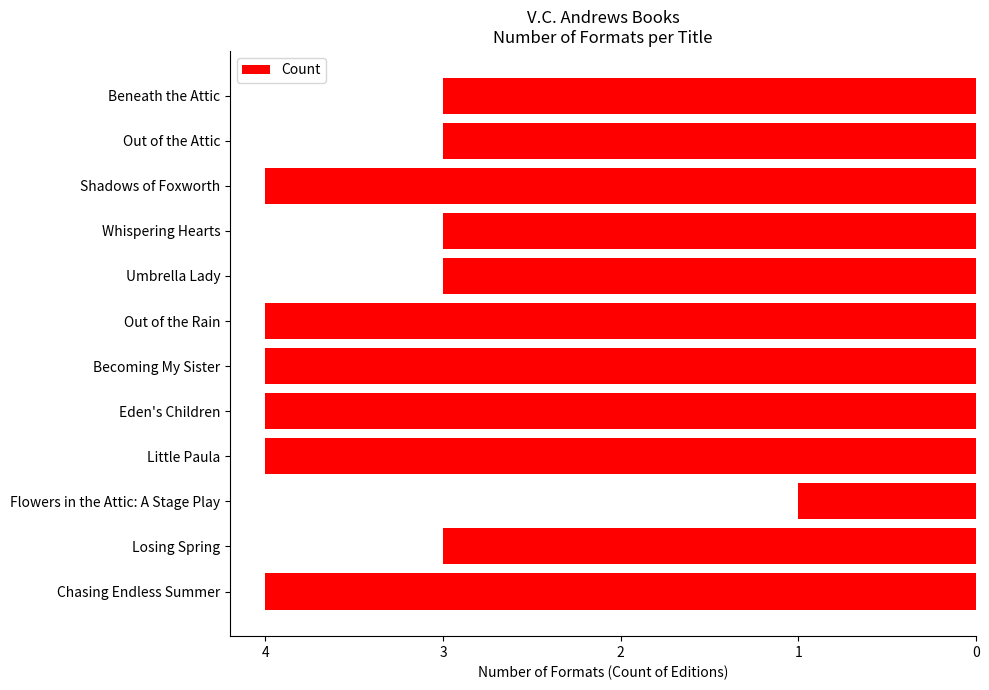

Are the bars horizontal?

Yes